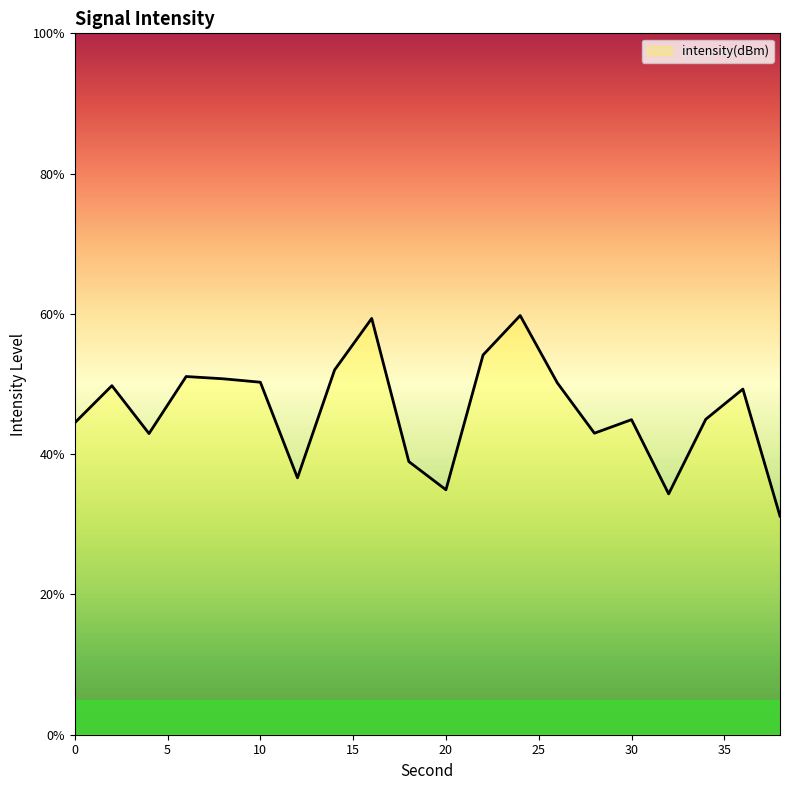

What is the greatest value displayed?

59.8